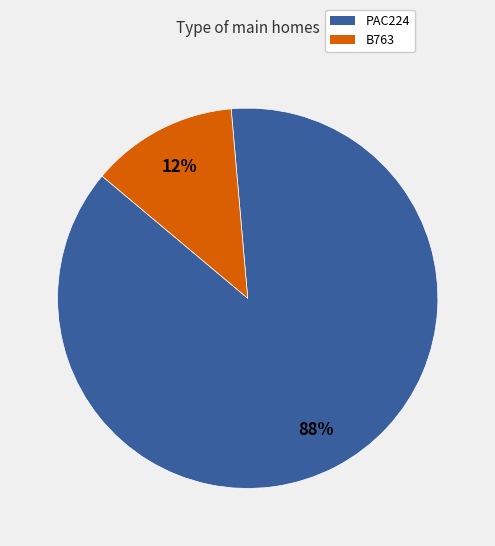

Do PAC224 and B763 together represent more than half of the pie?

Yes